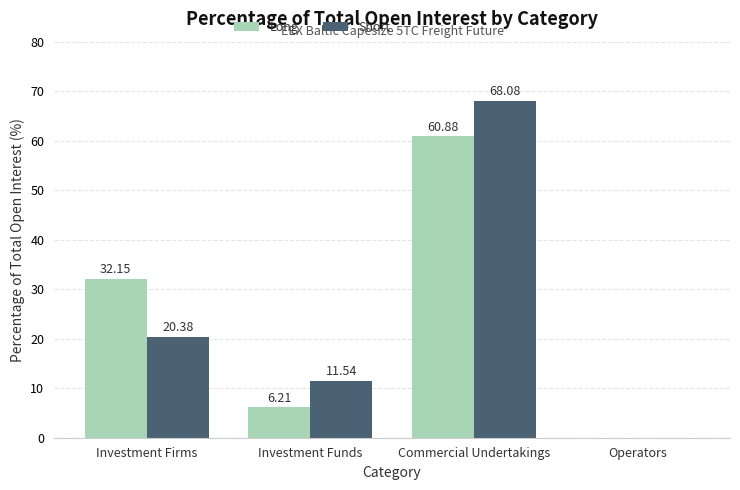

What is the sum of the Short values at Investment Funds and Investment Firms?

31.9